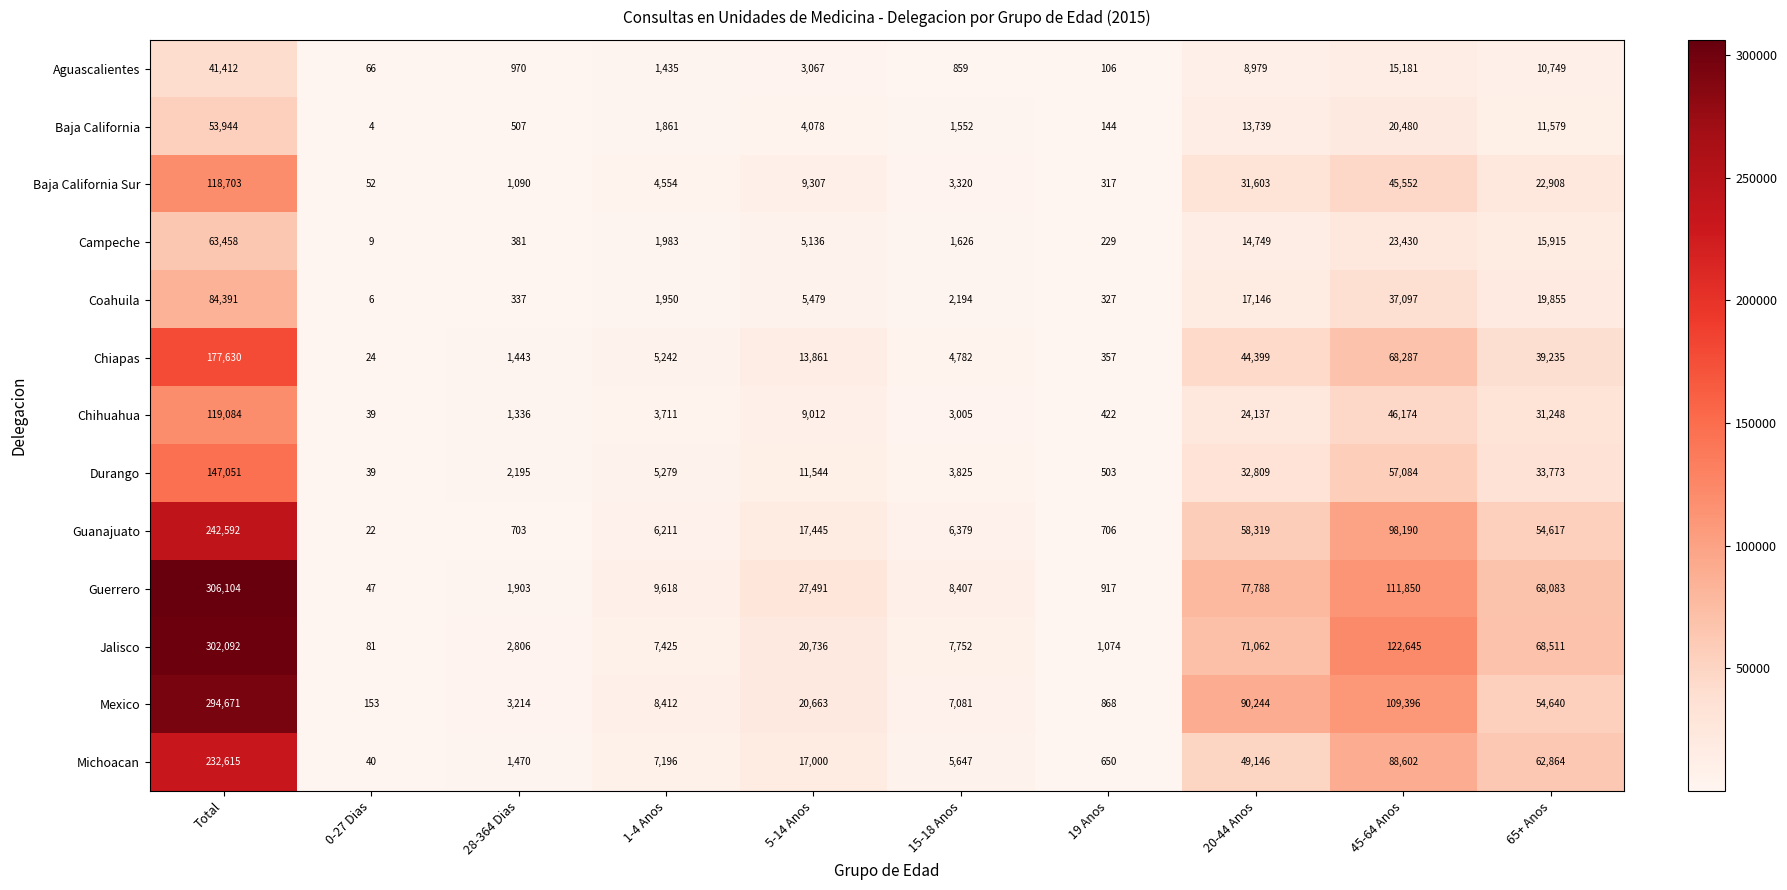

Read the Coahuila value at 19 Anos.

327